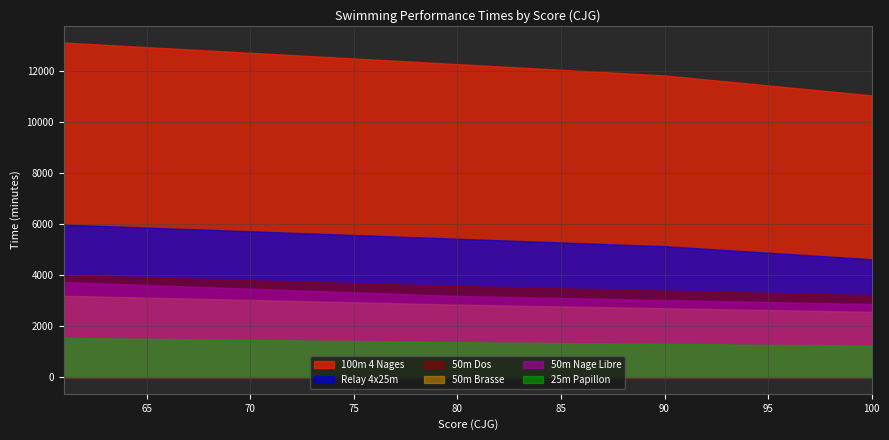

At which category does the chart reach its minimum across all series?

100